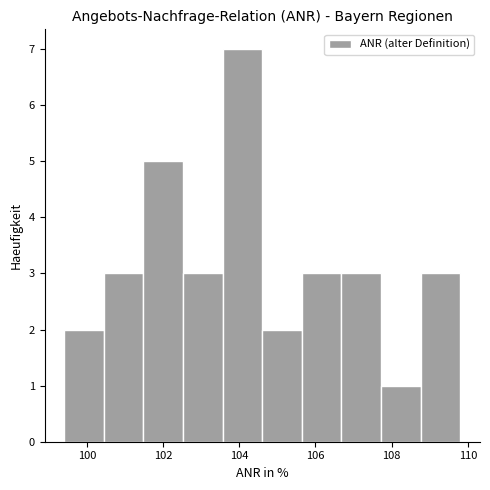

Reading left to right, list every bar in this chart as the range it spans on the x-axis followed by its height. Neither the bar edges nor the heights are printed on the chart, so give them approximately, as read against the axes.

99.4 to 100.4: 2
100.4 to 101.4: 3
101.4 to 102.6: 5
102.6 to 103.6: 3
103.6 to 104.6: 7
104.6 to 105.6: 2
105.6 to 106.6: 3
106.6 to 107.8: 3
107.8 to 108.8: 1
108.8 to 109.8: 3